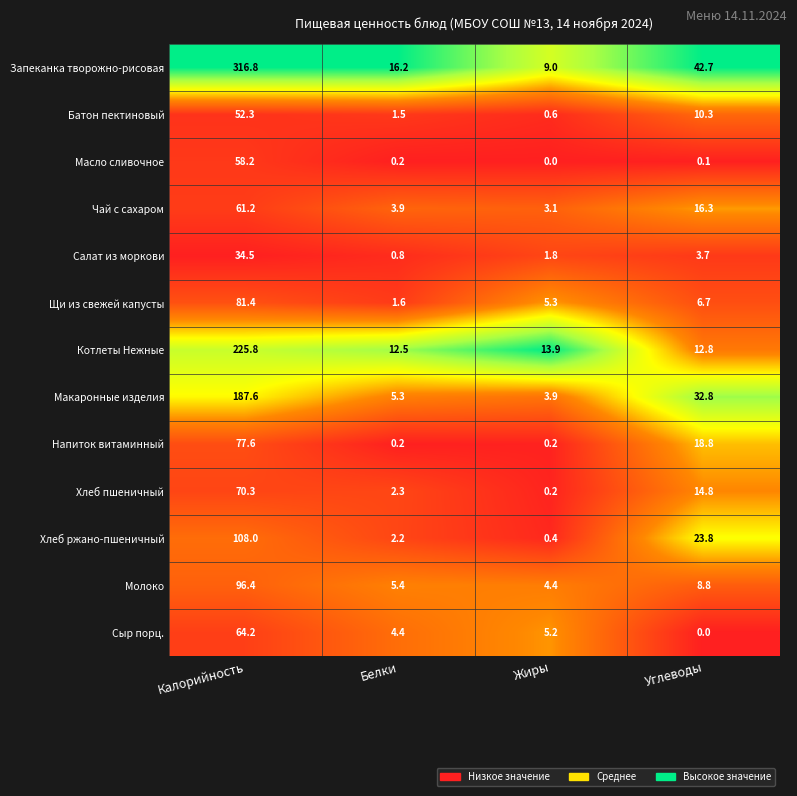

Between Калорийность and Жиры, which series saw the biggest shift?

Запеканка творожно-рисовая